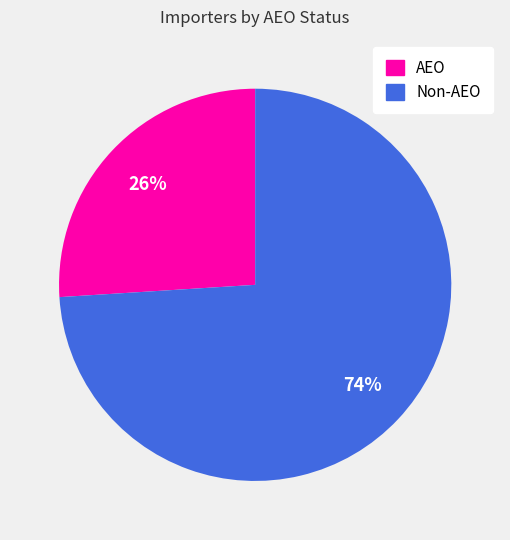

What is the ratio of the value at Non-AEO to the value at AEO?

2.8